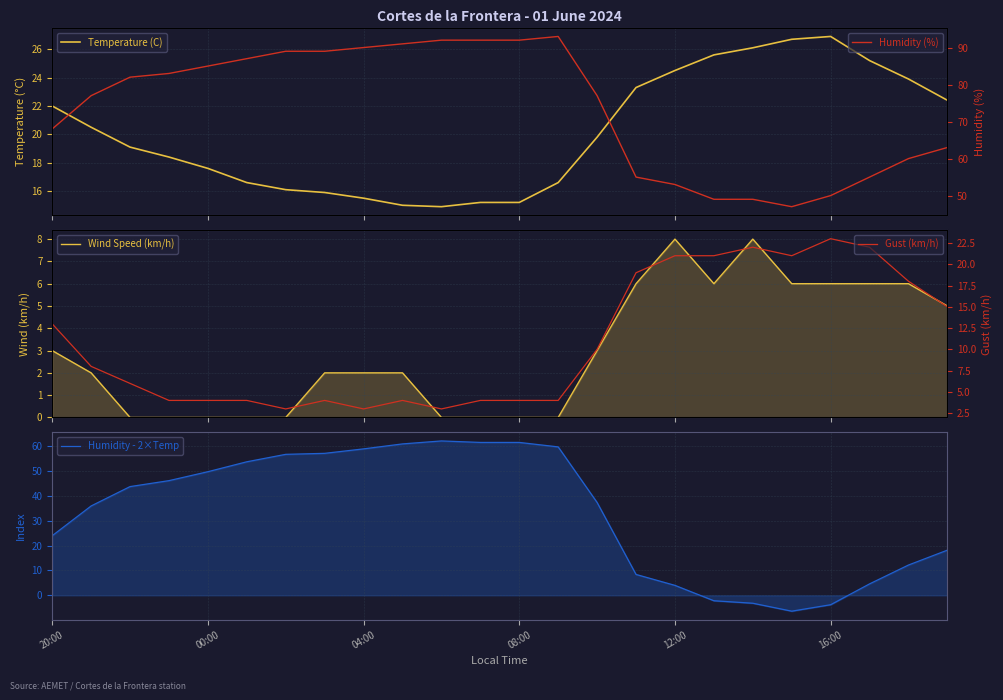

True or false: Humidity (%) and Humidity - 2×Temp intersect in this chart.

False